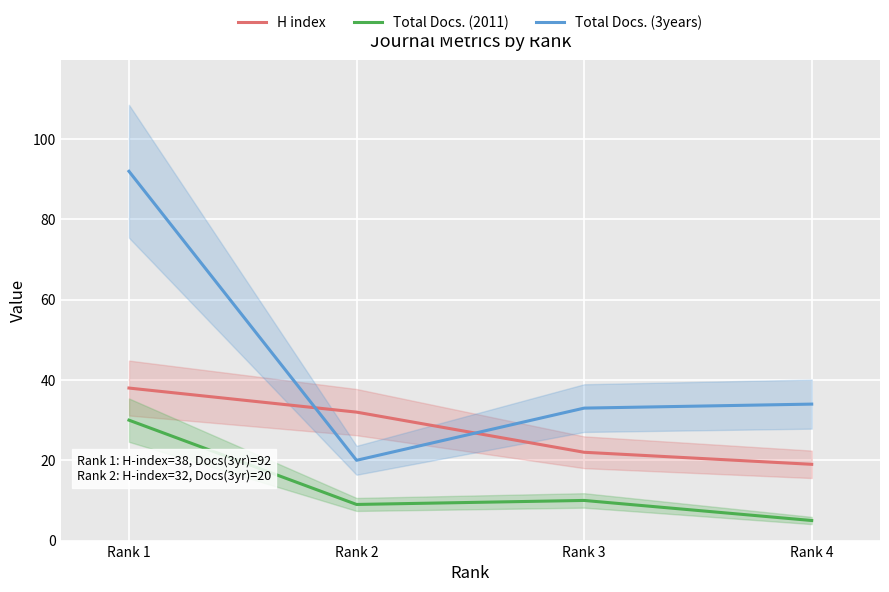

Which series has the largest range (max minus min)?

Total Docs. (3years)